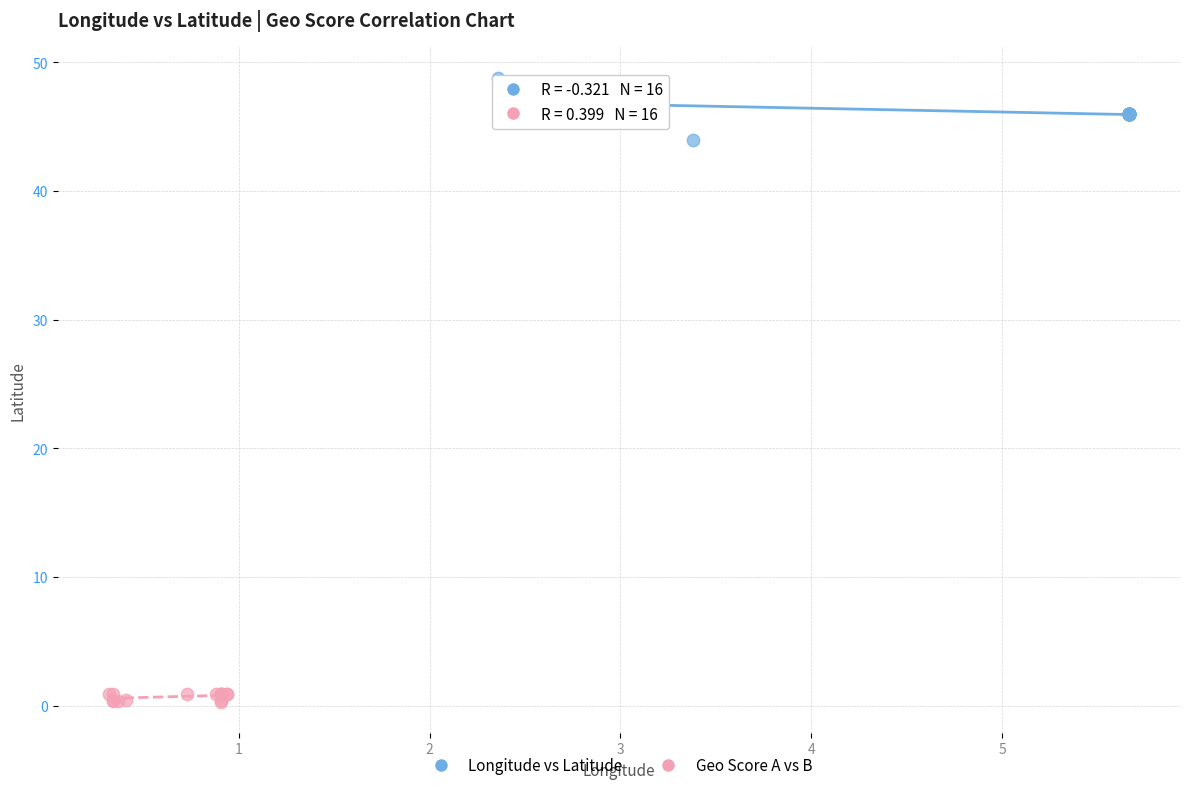

Which series contains the lowest Y value?

Geo Score A vs B